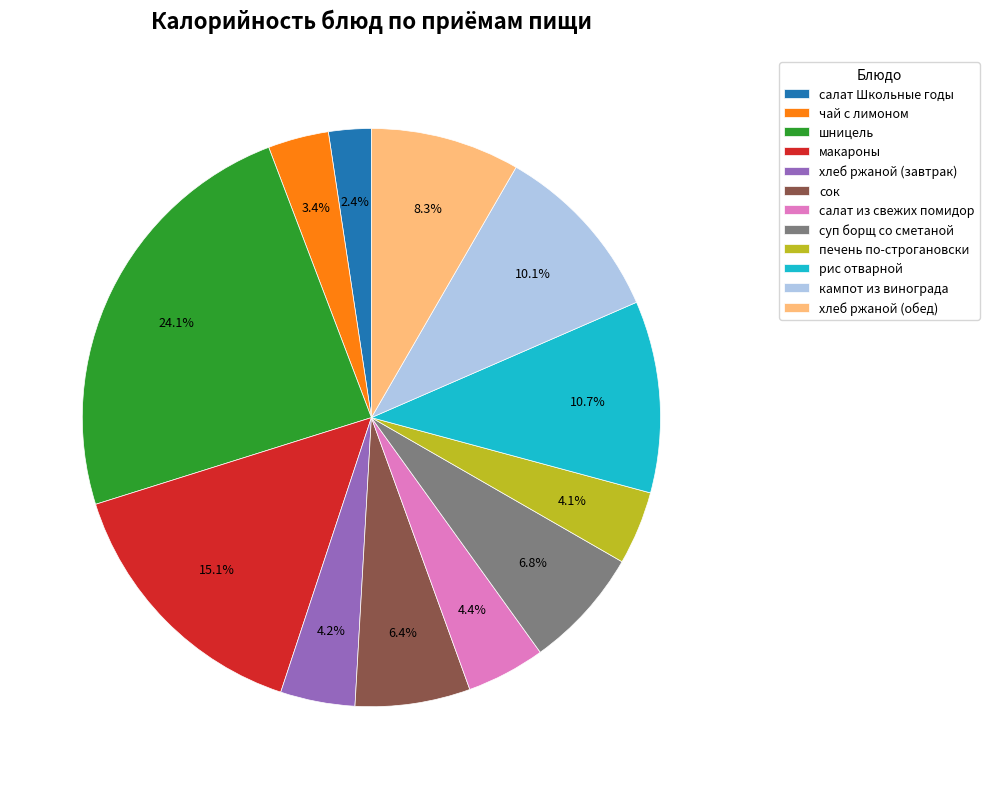

Does сок account for over 50% of the chart?

No